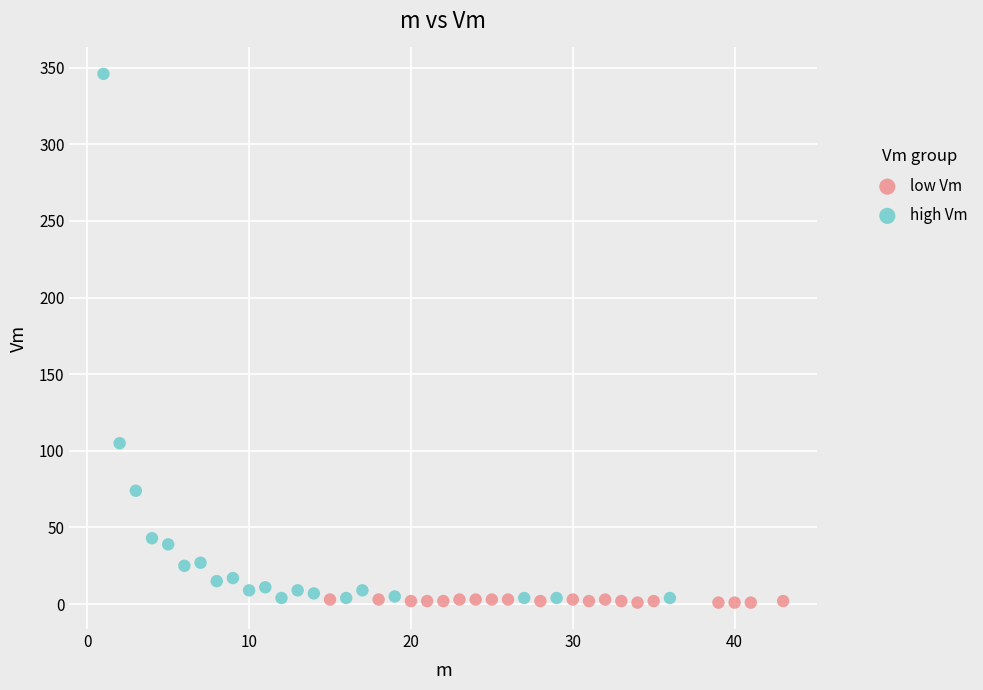

Which series reaches the maximum Y coordinate?

high Vm